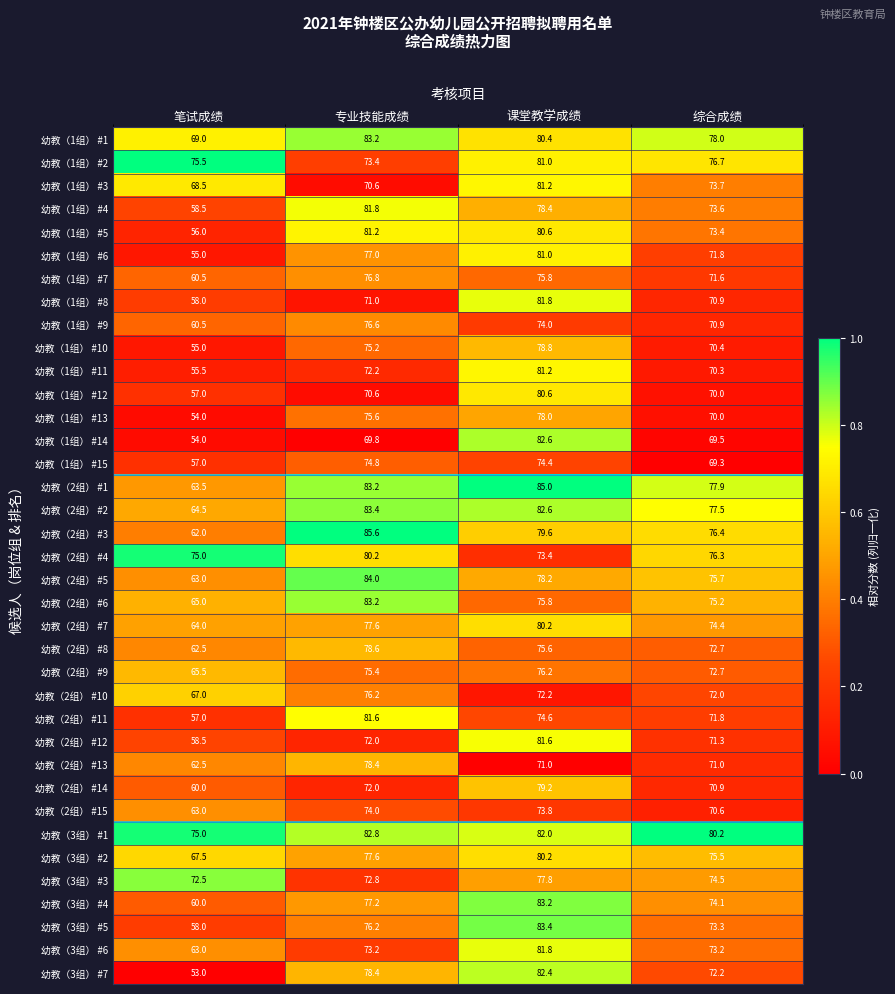

What is the sum of all 幼教（1组） #6 values?

284.8